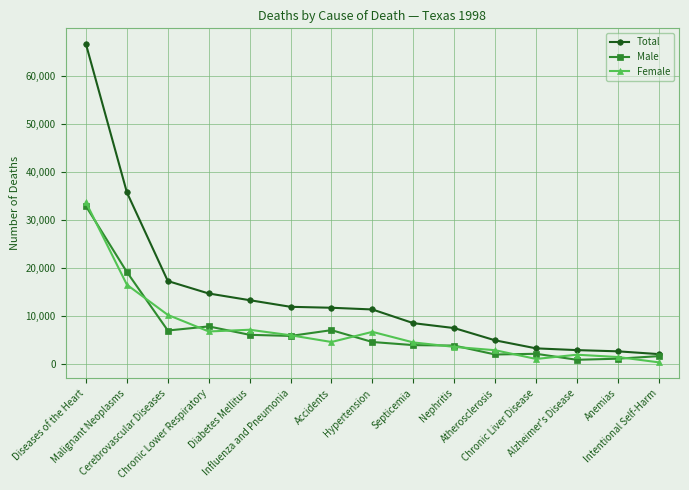

Reading right to left, extract all data points from this chart.

Total: 2137	2715	2967	3334	5004	7552	8577	11424	11780	11977	13355	14746	17339	35776	66600
Male: 1716	1185	954	2203	2057	3910	4009	4656	7122	5918	6149	7899	7044	19208	32900
Female: 421	1530	2013	1131	2947	3642	4568	6768	4658	6059	7206	6847	10295	16568	33700